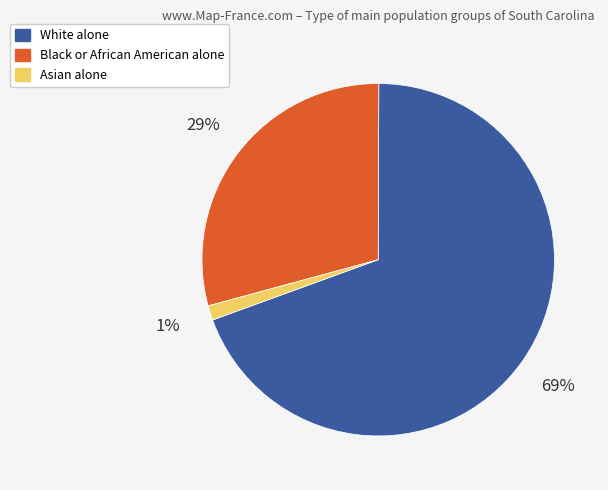

Combined, do White alone and Black or African American alone account for over 50%?

Yes